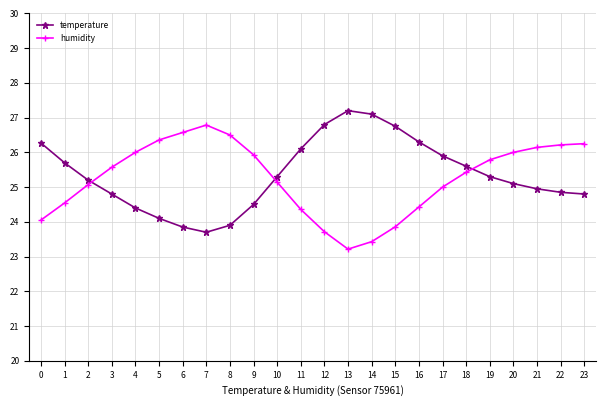

Does the chart display data point markers on the line(s)?

Yes